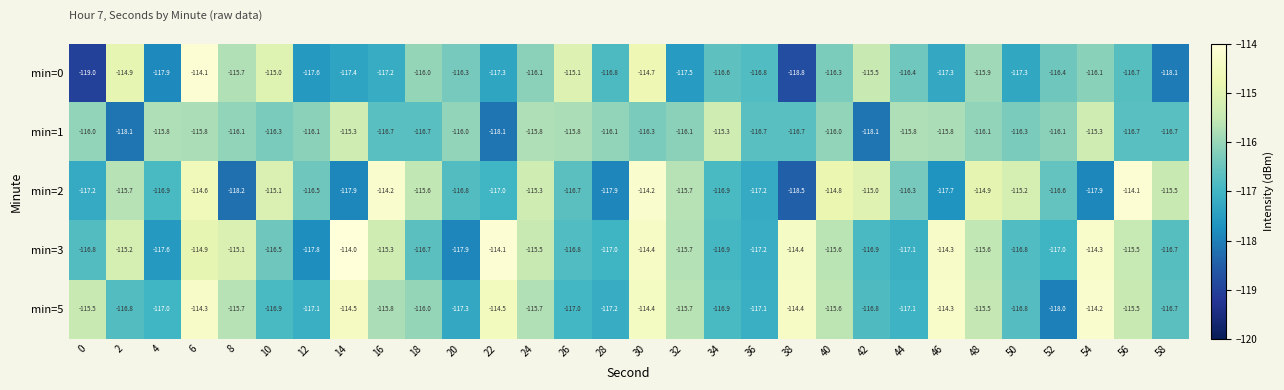

Between 8 and 10, which series saw the biggest shift?

min=2